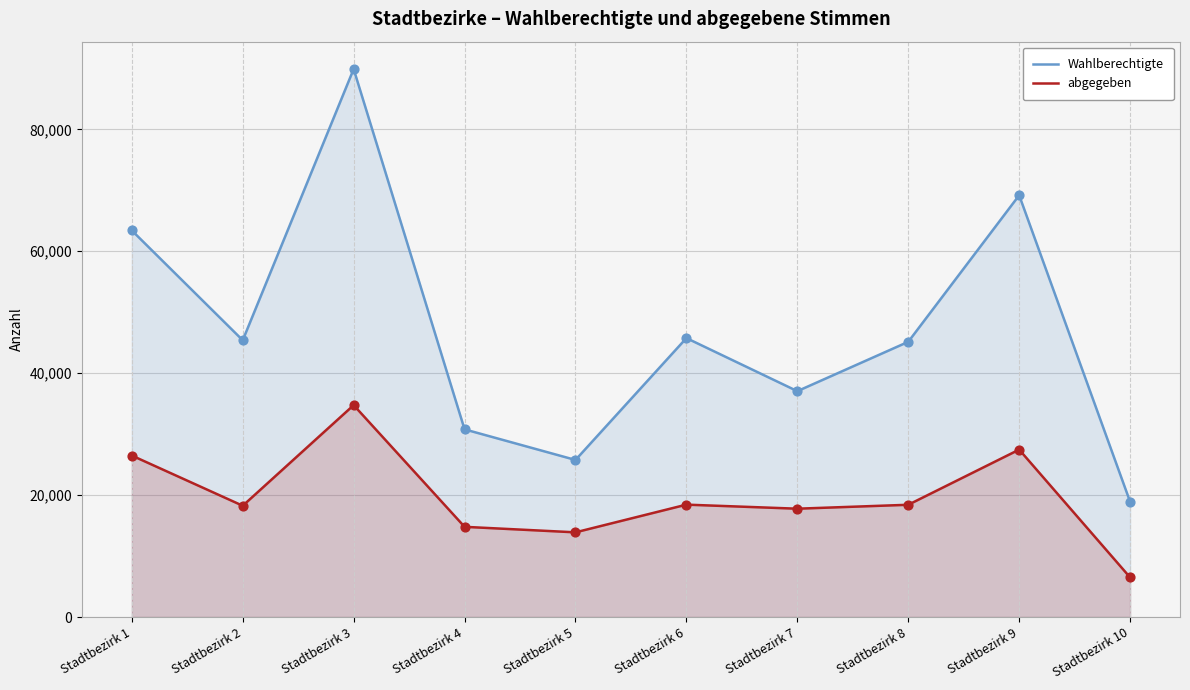

Which series contains the highest Y value?

Wahlberechtigte